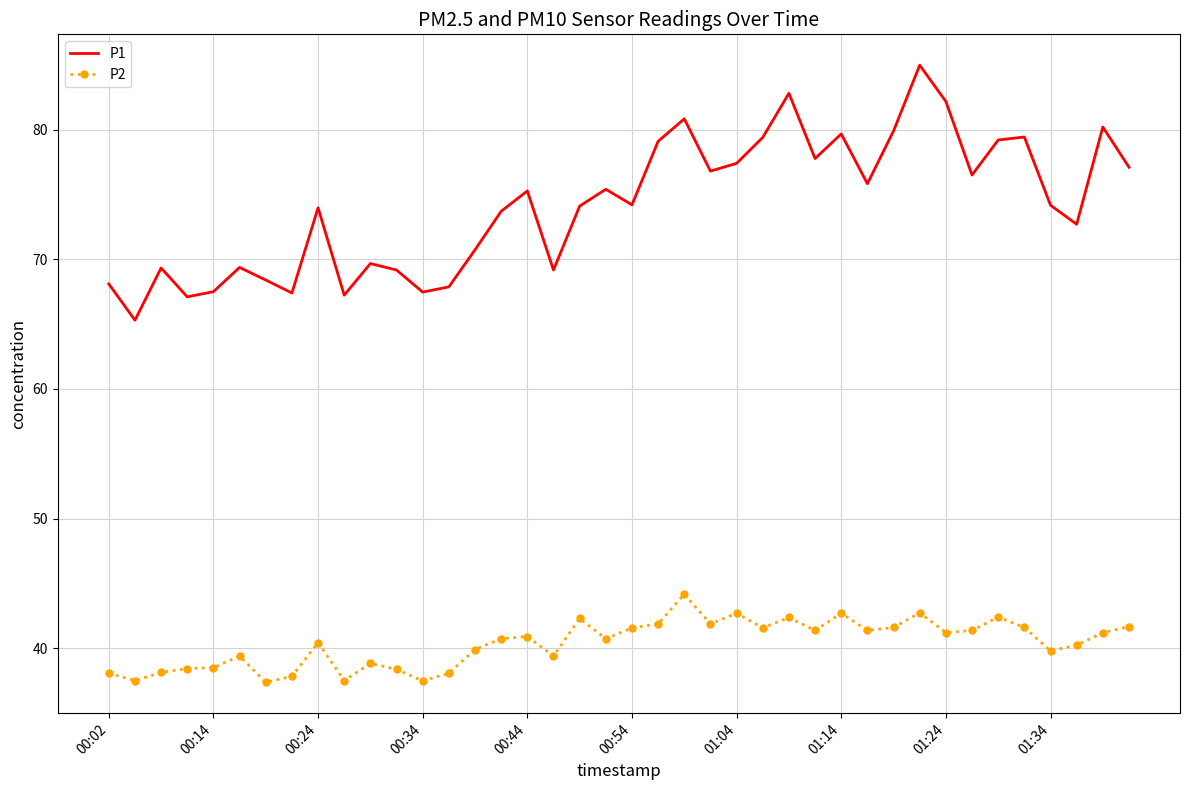

Rank the series by their average value, from lowest to highest.

P2, P1